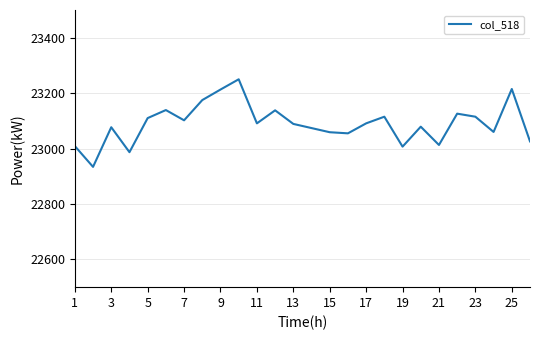

What is the greatest value displayed?

23250